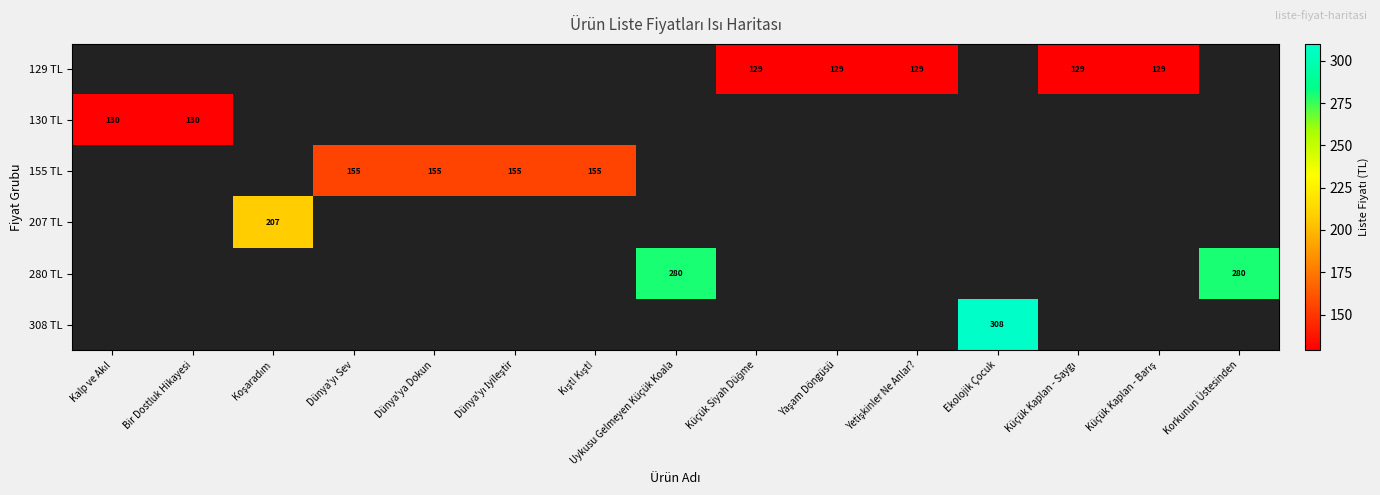

Between Dünya'ya Dokun and Yetişkinler Ne Anlar?, which series saw the biggest shift?

155 TL